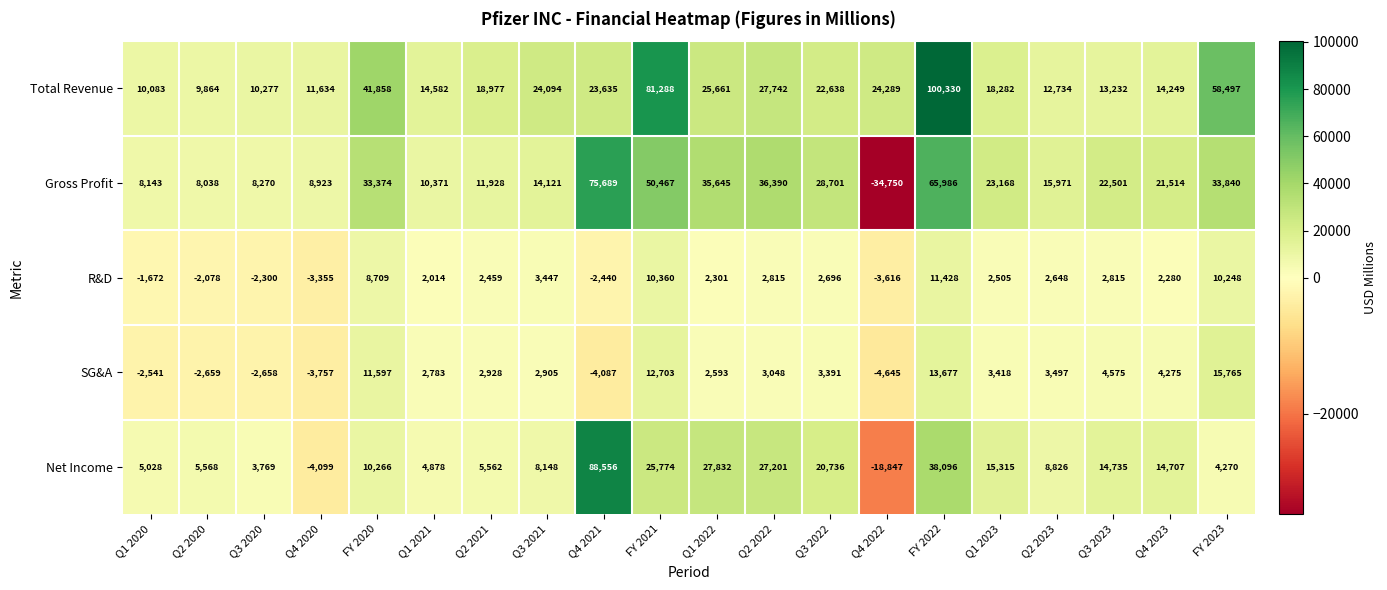

Rank the series at Q3 2020 from lowest to highest value.

SG&A, R&D, Net Income, Gross Profit, Total Revenue